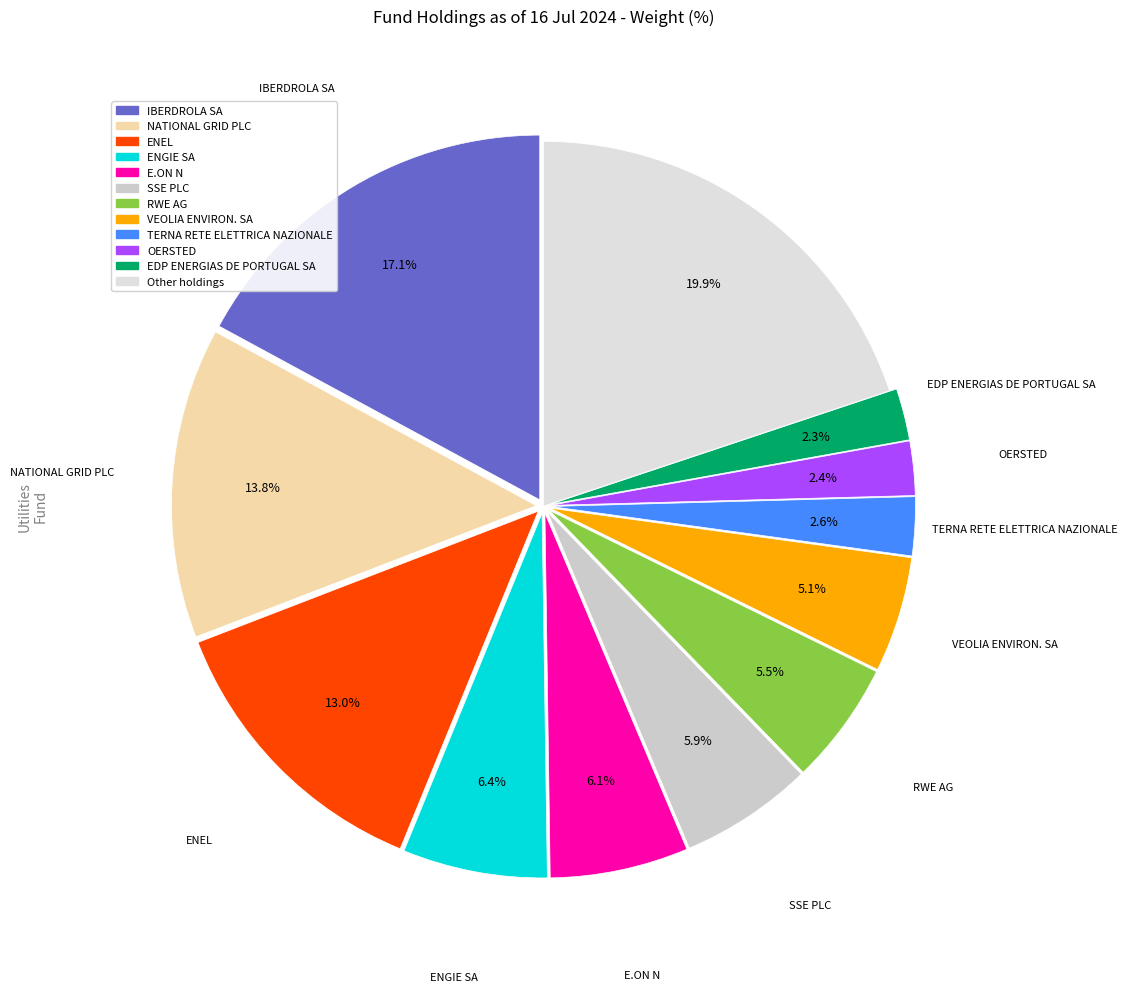

Count the number of slices in the pie.

12